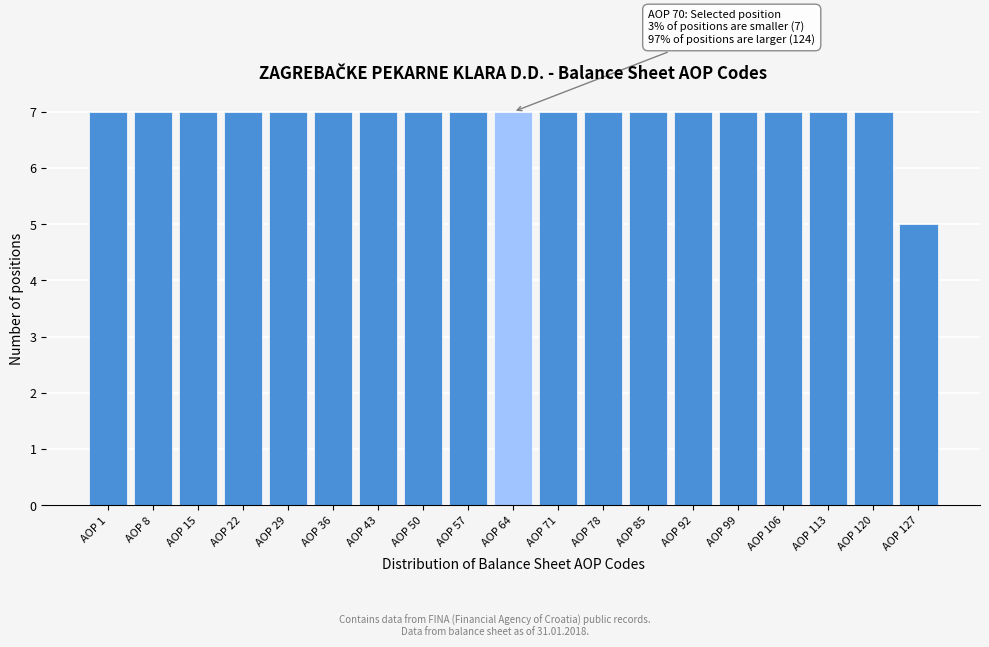

Reading left to right, what are all the values shown in this chart?

AOP 1=7	AOP 8=7	AOP 15=7	AOP 22=7	AOP 29=7	AOP 36=7	AOP 43=7	AOP 50=7	AOP 57=7	AOP 64=7	AOP 71=7	AOP 78=7	AOP 85=7	AOP 92=7	AOP 99=7	AOP 106=7	AOP 113=7	AOP 120=7	AOP 127=5